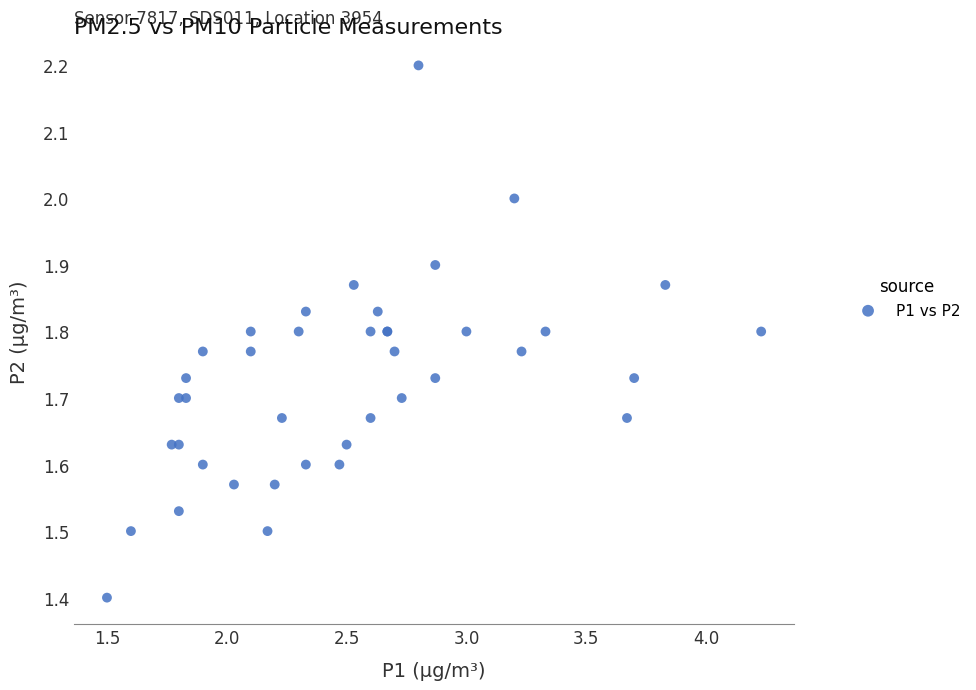

What Y value in the scatter plot is closest to 1?

1.4